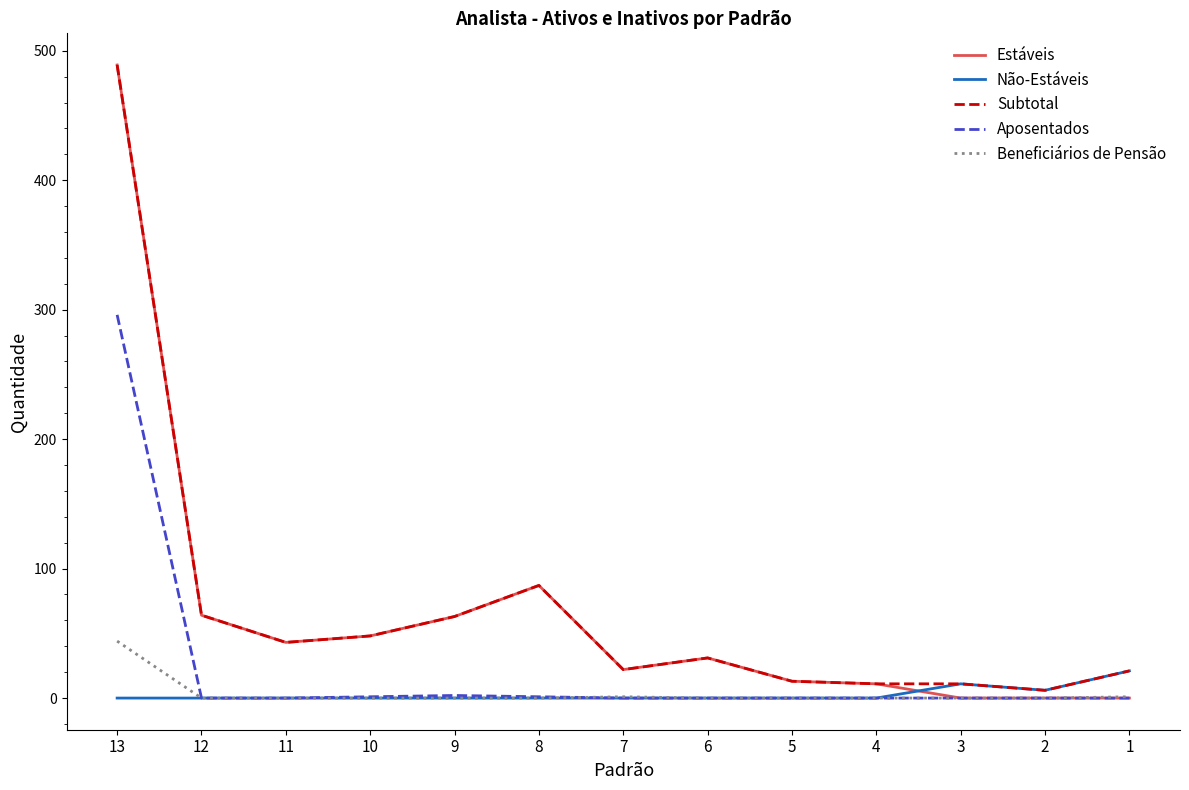

What is the sum of all Beneficiários de Pensão values?

46